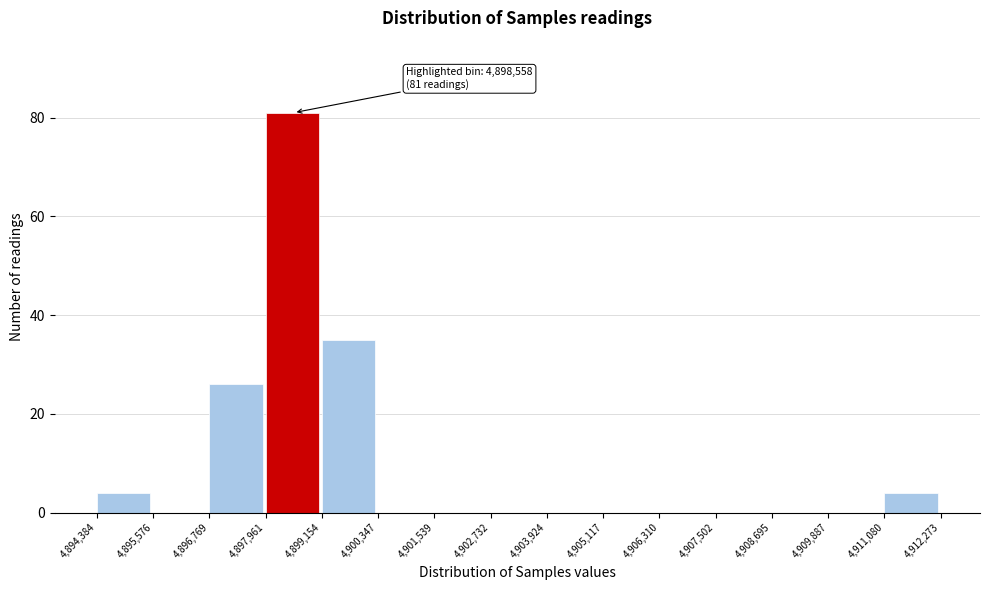

Over which range of the x-axis is the bar tallest?

4,897,961 to 4,899,154